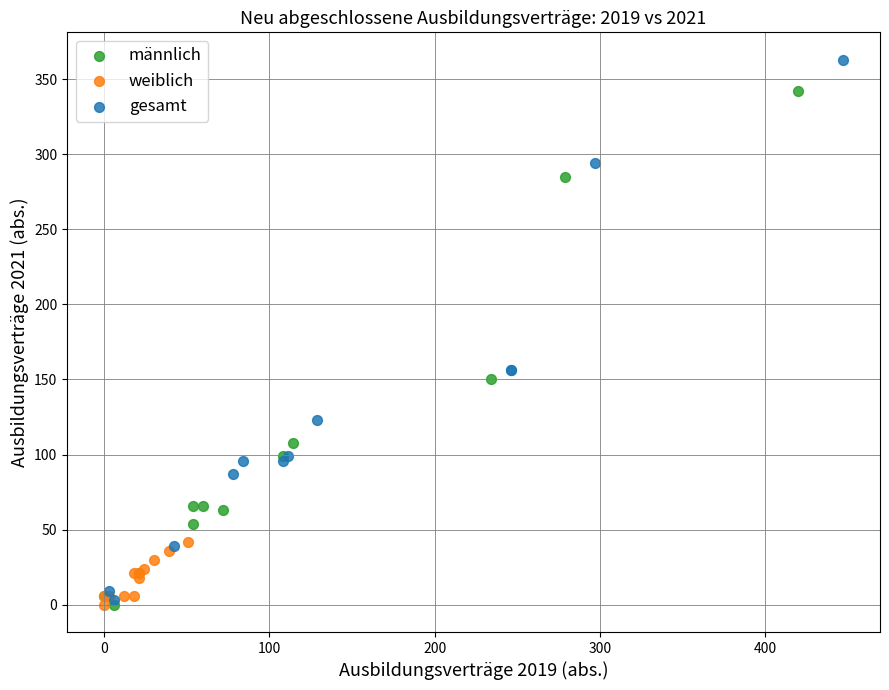

What are all the series names shown in the legend?

männlich, weiblich, gesamt